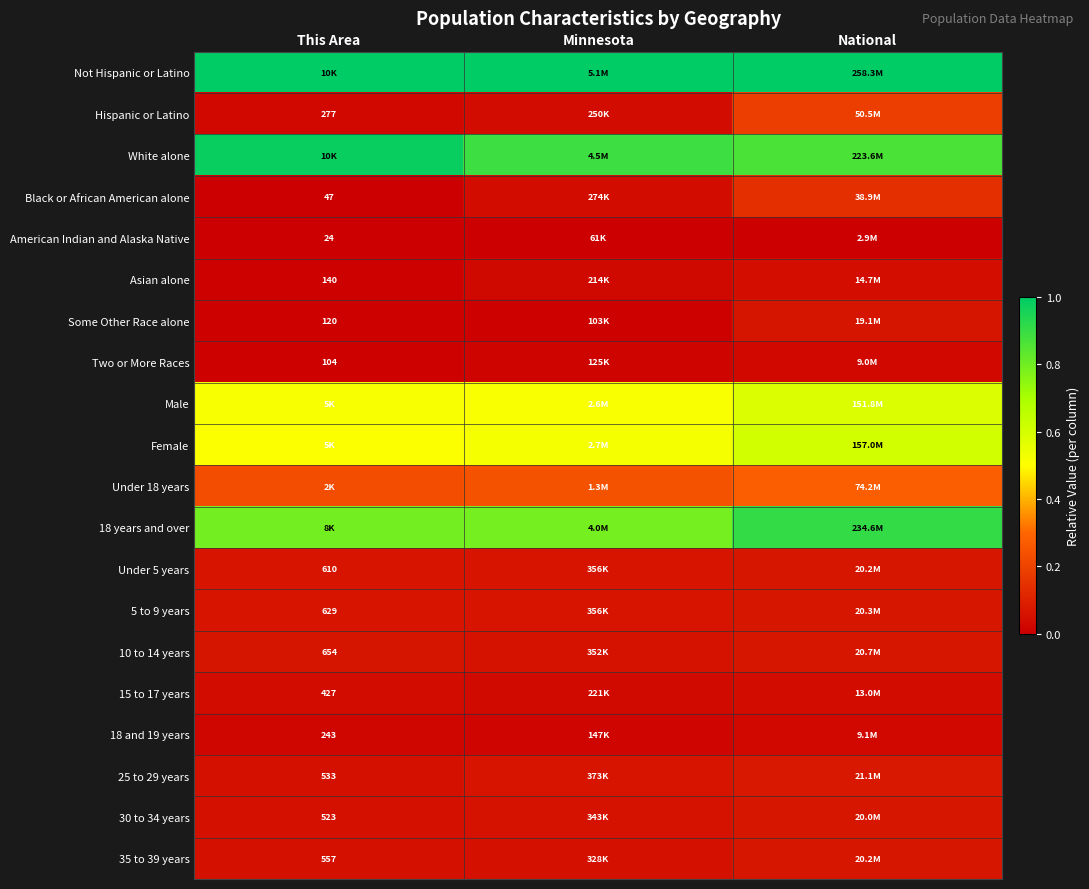

The Hispanic or Latino series shows 0.0 at This Area. True or false?

True